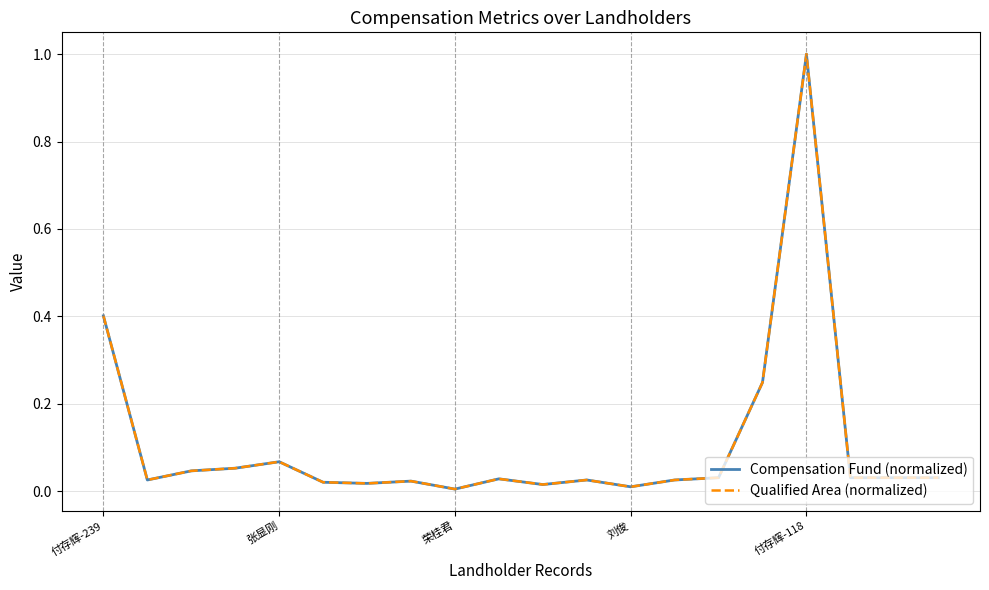

What is the maximum value for Qualified Area (normalized)?

1.0